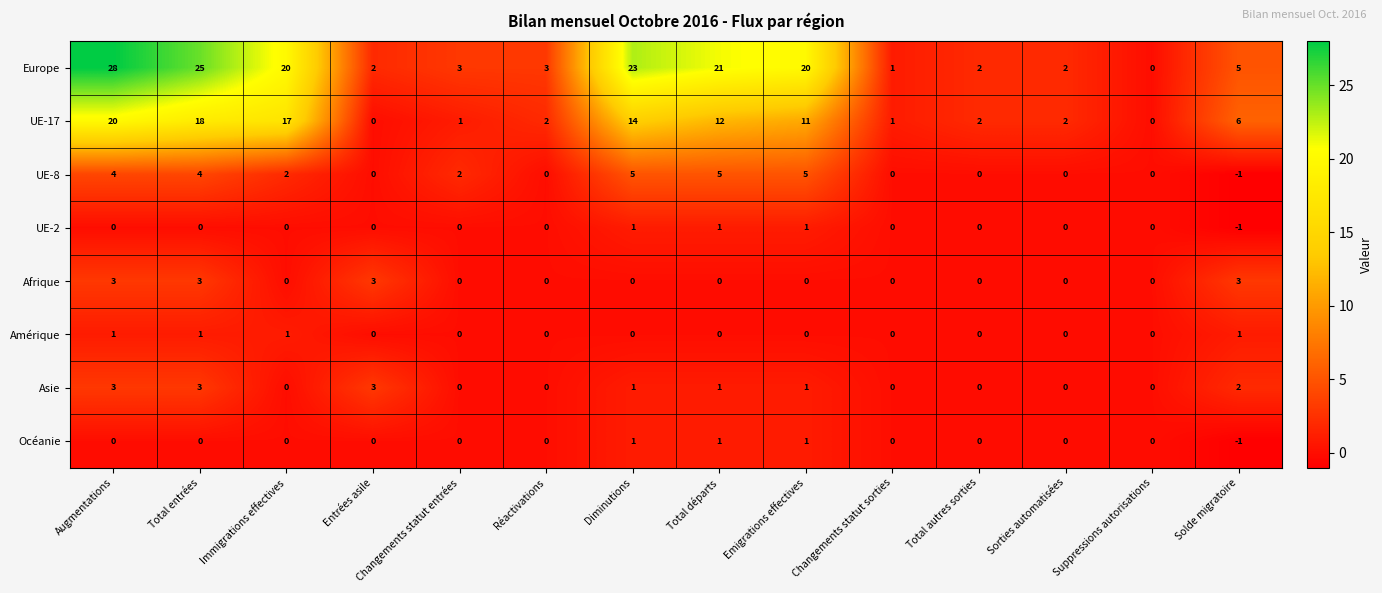

How many data points does each series have?

14